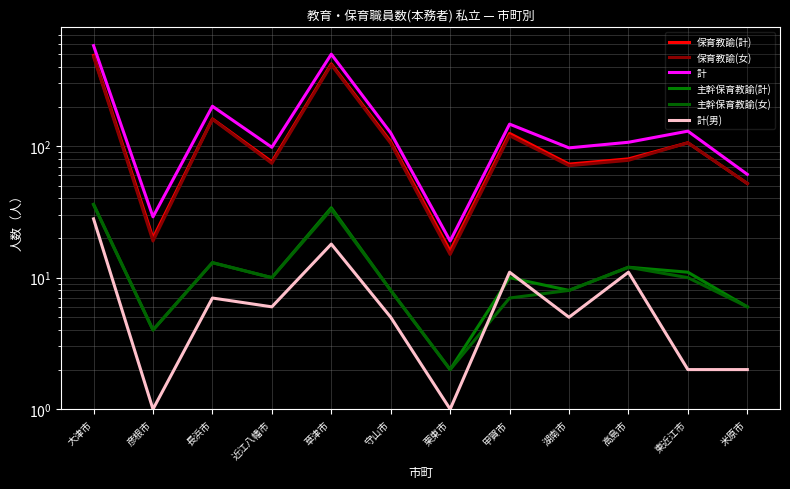

Reading right to left, extract all data points from this chart.

保育教諭(計): 米原市=52	東近江市=106	高島市=80	湖南市=73	甲賀市=125	栗東市=16	守山市=108	草津市=422	近江八幡市=76	長浜市=161	彦根市=20	大津市=489
保育教諭(女): 米原市=52	東近江市=106	高島市=78	湖南市=71	甲賀市=120	栗東市=15	守山市=105	草津市=415	近江八幡市=74	長浜市=160	彦根市=19	大津市=478
計: 米原市=61	東近江市=130	高島市=107	湖南市=97	甲賀市=147	栗東市=19	守山市=126	草津市=500	近江八幡市=98	長浜市=201	彦根市=29	大津市=581
主幹保育教諭(計): 米原市=6	東近江市=11	高島市=12	湖南市=8	甲賀市=10	栗東市=2	守山市=8	草津市=34	近江八幡市=10	長浜市=13	彦根市=4	大津市=36
主幹保育教諭(女): 米原市=6	東近江市=10	高島市=12	湖南市=8	甲賀市=7	栗東市=2	守山市=8	草津市=33	近江八幡市=10	長浜市=13	彦根市=4	大津市=36
計(男): 米原市=2	東近江市=2	高島市=11	湖南市=5	甲賀市=11	栗東市=1	守山市=5	草津市=18	近江八幡市=6	長浜市=7	彦根市=1	大津市=28